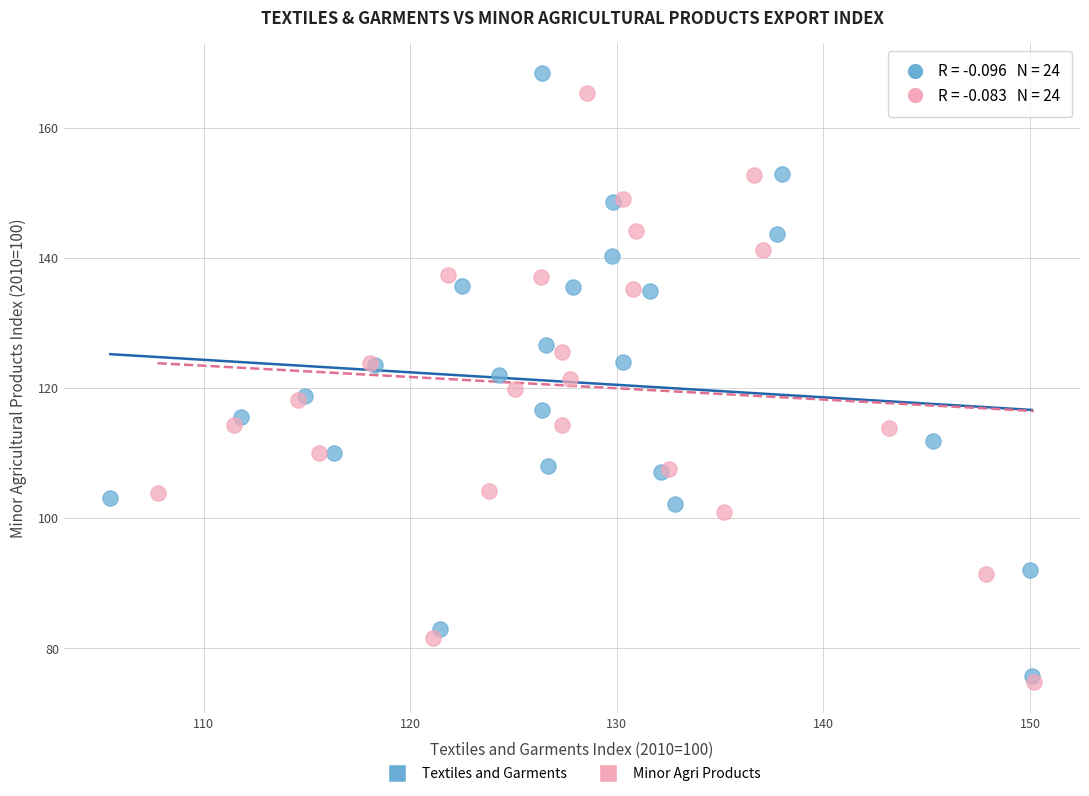

Which series has the largest Y range (max minus min)?

Textiles and Garments